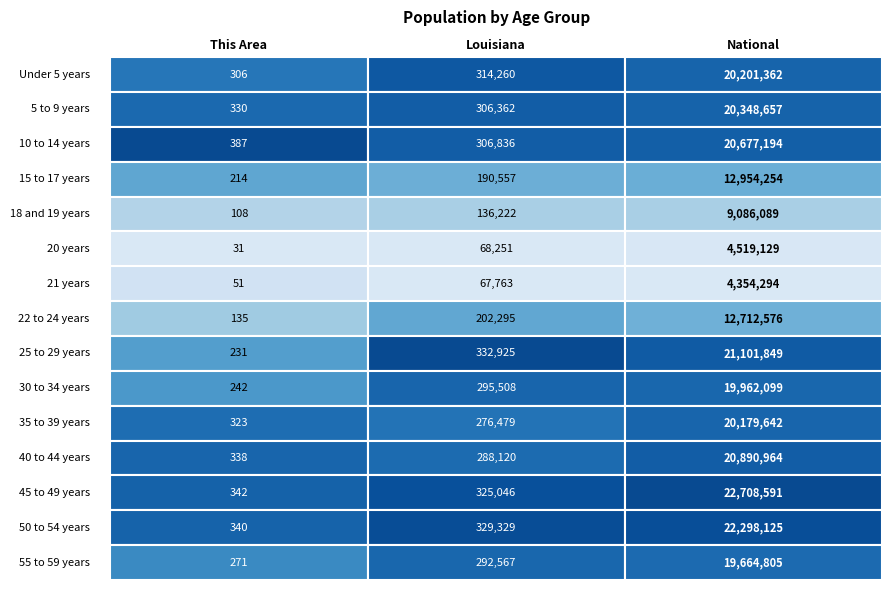

Where is 35 to 39 years nearest to the value 10089982?

1